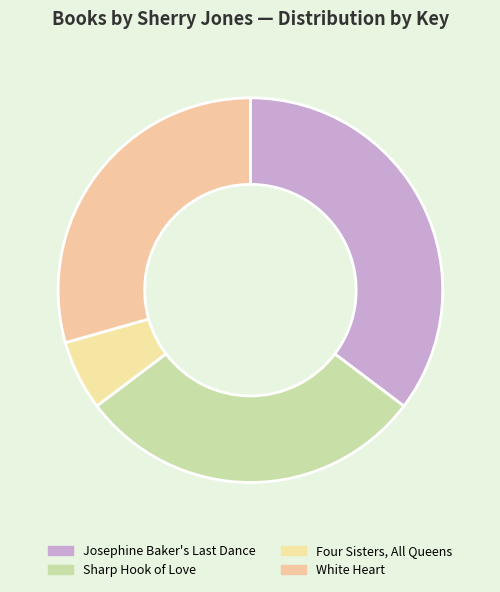

Which slice is the smallest?

Four Sisters, All Queens